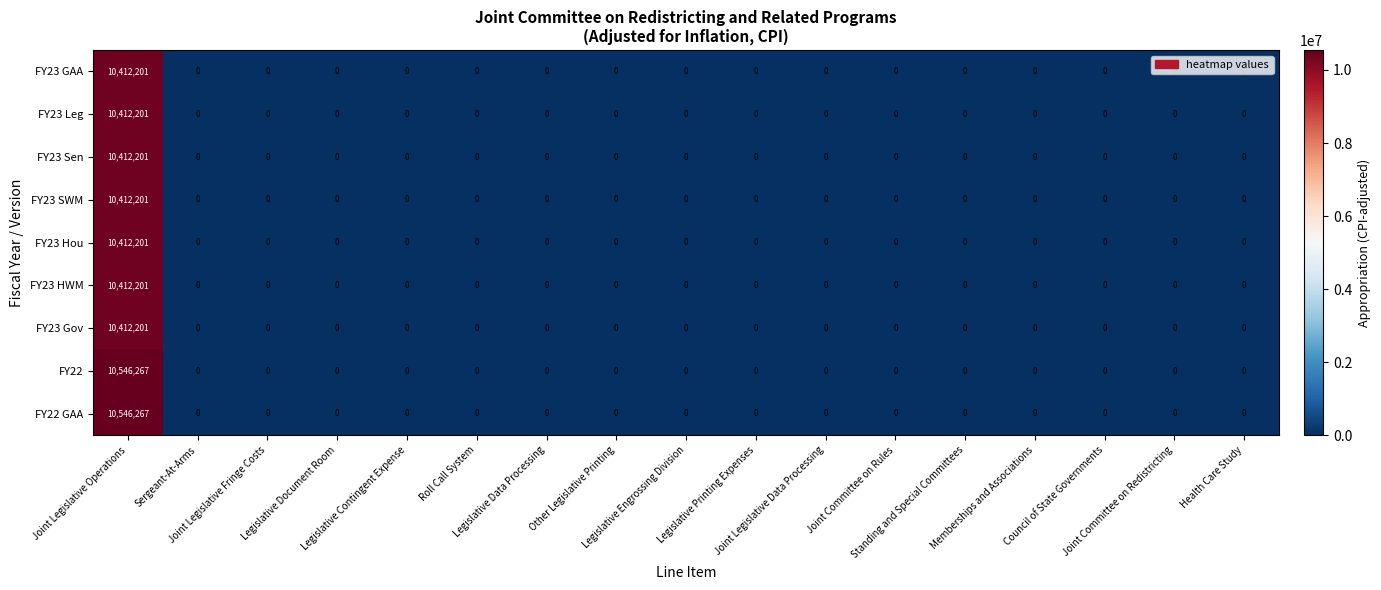

What is the difference between the maximum and minimum values in the FY23 HWM series?

10412201